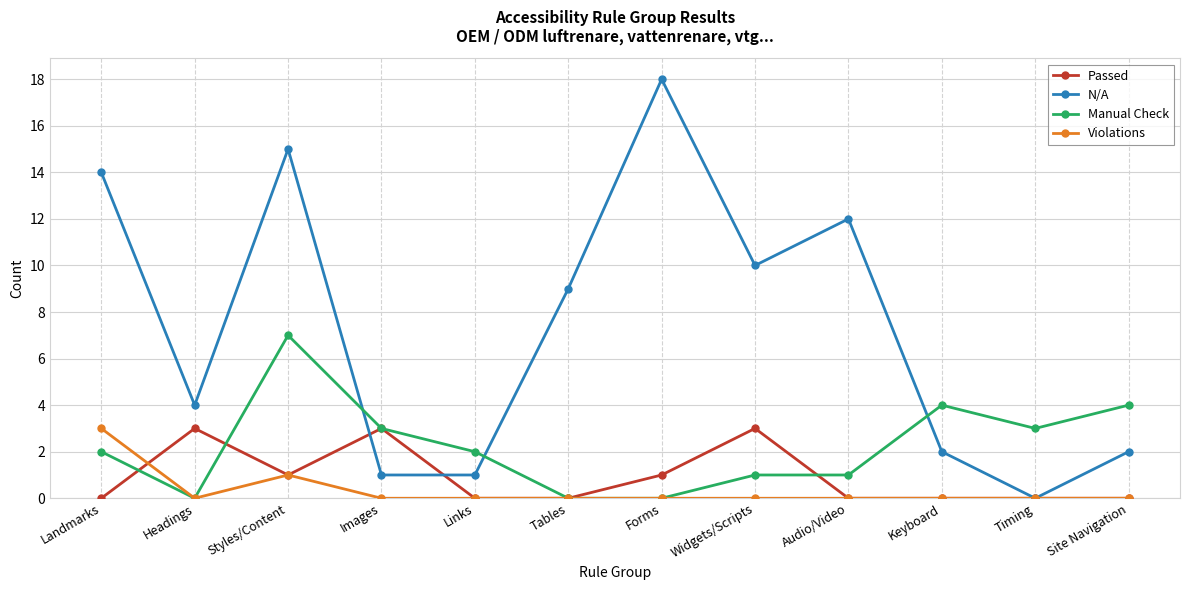

What is the label of the 11th point from the left?

Timing